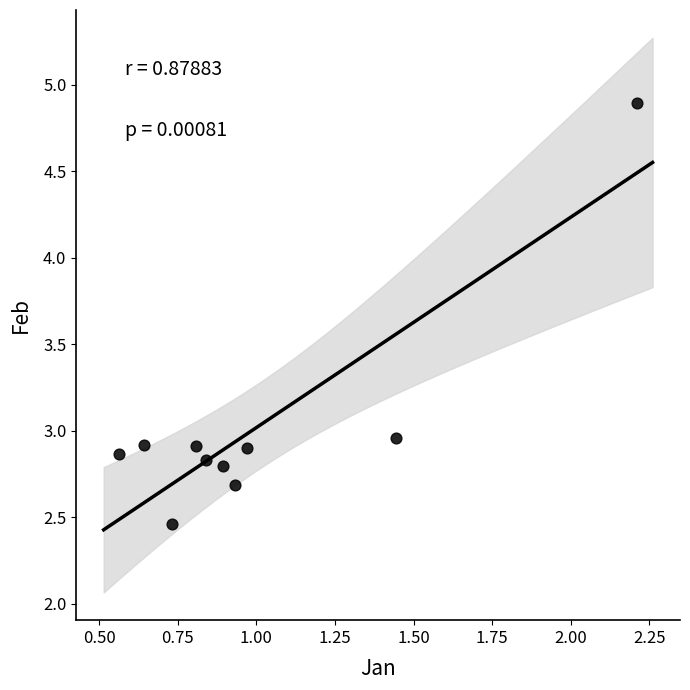

What is the average X value?

1.0